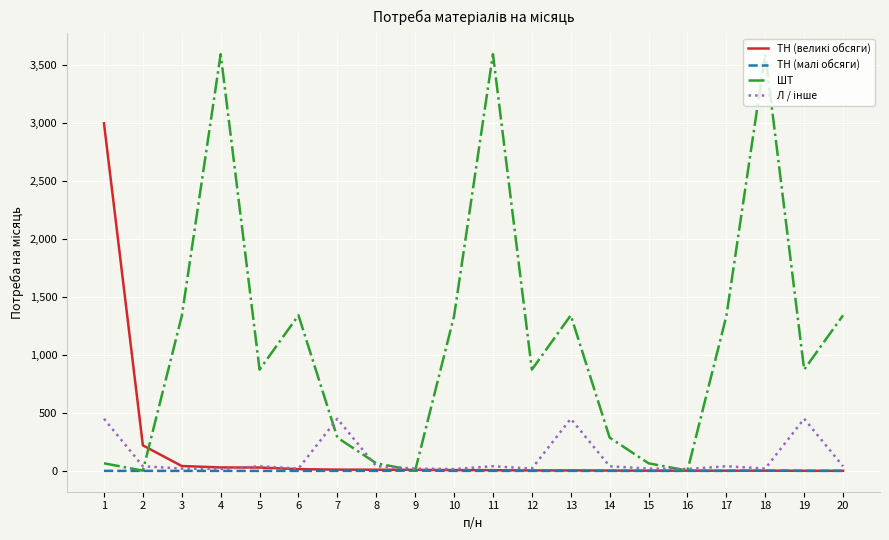

How many interior local peaks does the ШТ series have?

5